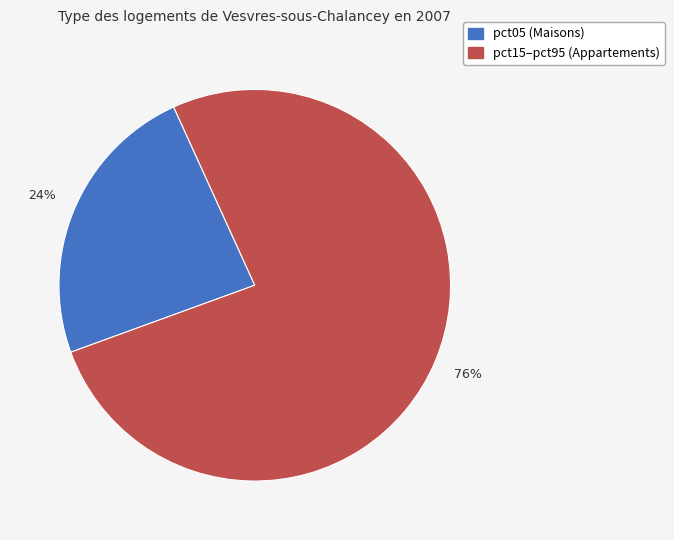

To the nearest percent, what is the average slice percentage?

50%